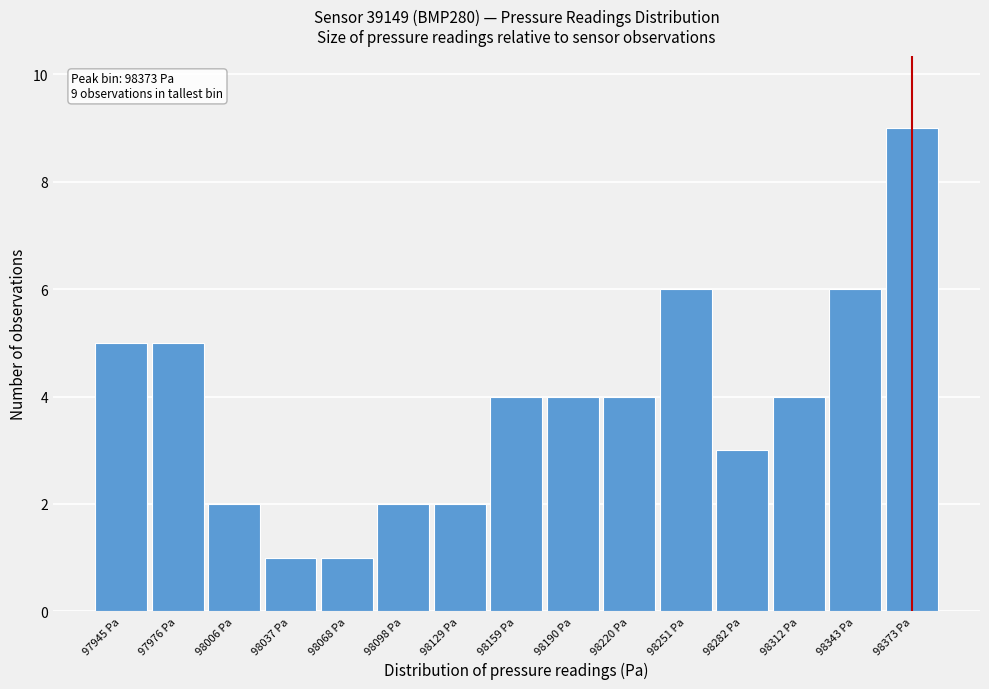

Which range on the x-axis has the tallest bar?

98360 to 98390